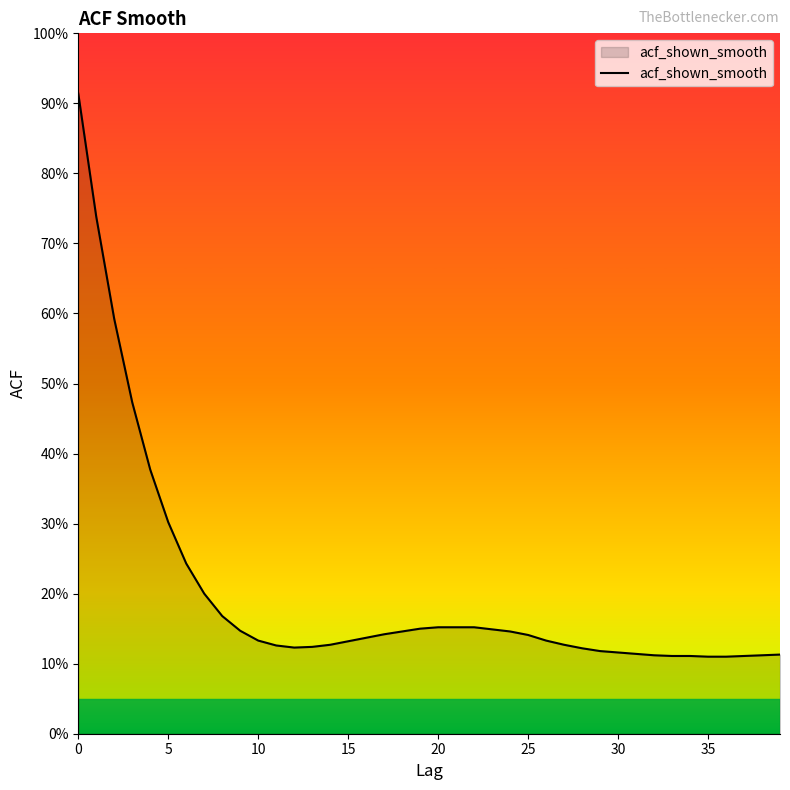

Does the chart have visible grid lines?

No